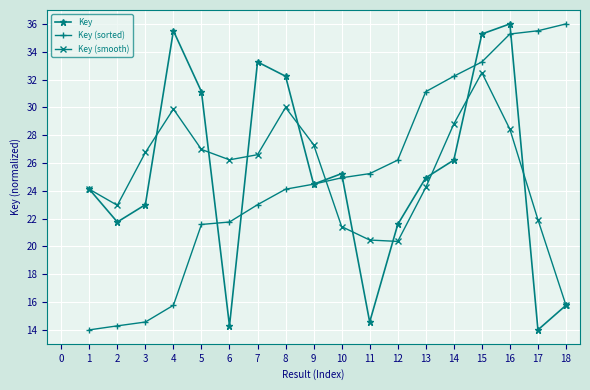

The Key (sorted) series shows 16.9 at 10. True or false?

False